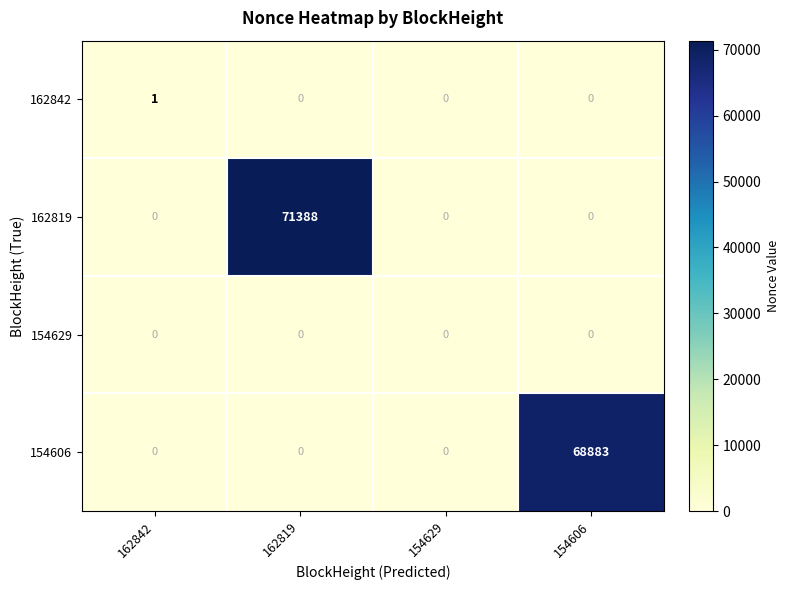

Which series changed the most between 162819 and 154629?

162819